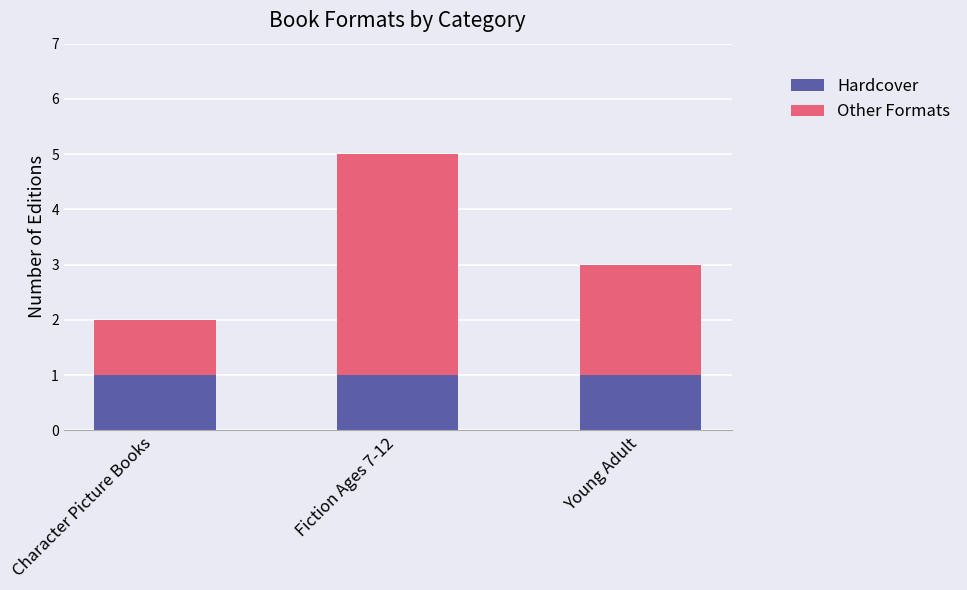

True or false: Hardcover has a value of 0 at Young Adult.

False